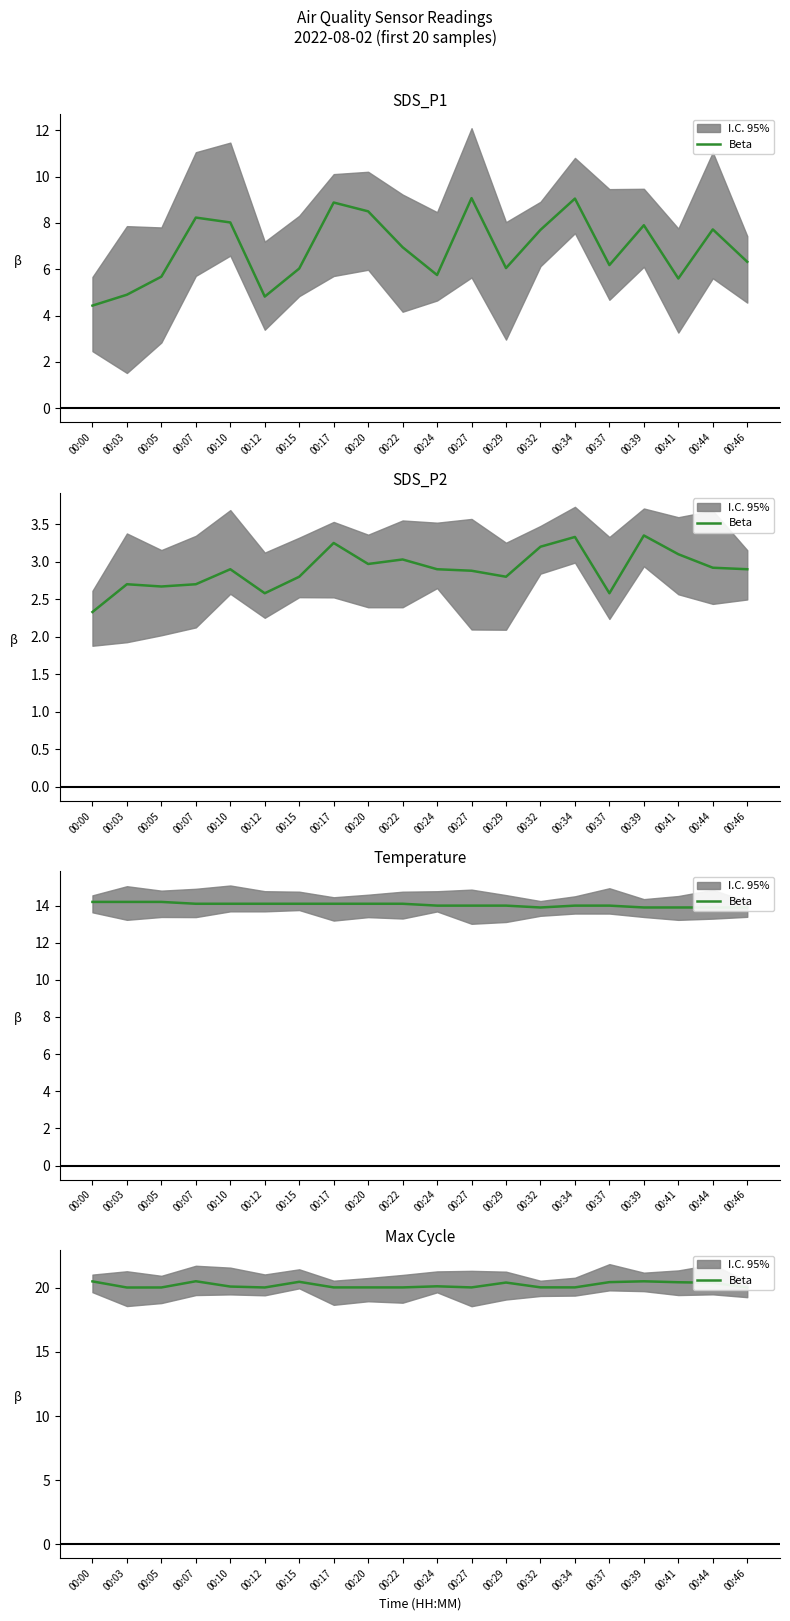

The value at 00:46 is 20.0. True or false?

True